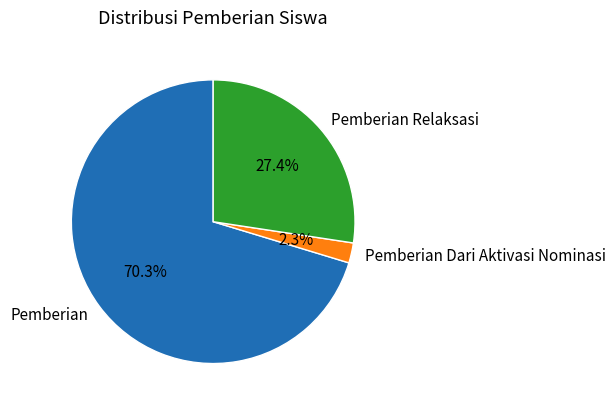

How many segments does this pie chart have?

3